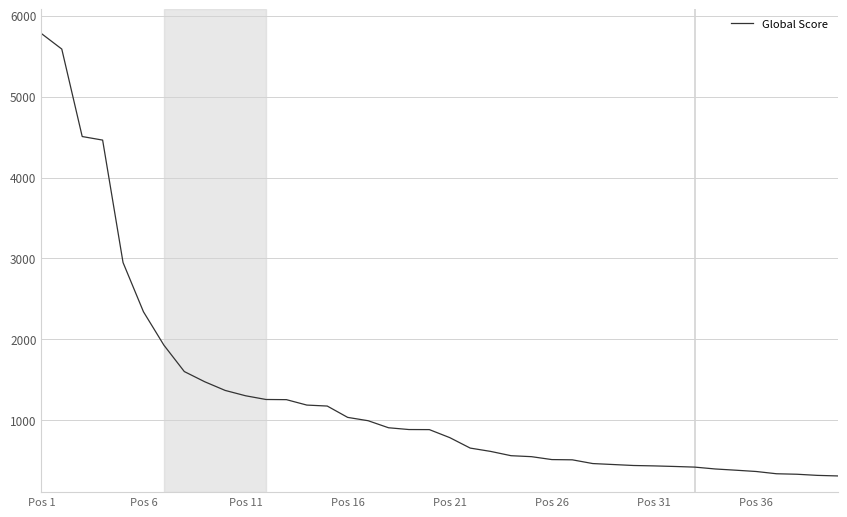

What is the difference between the maximum and minimum values?

5463